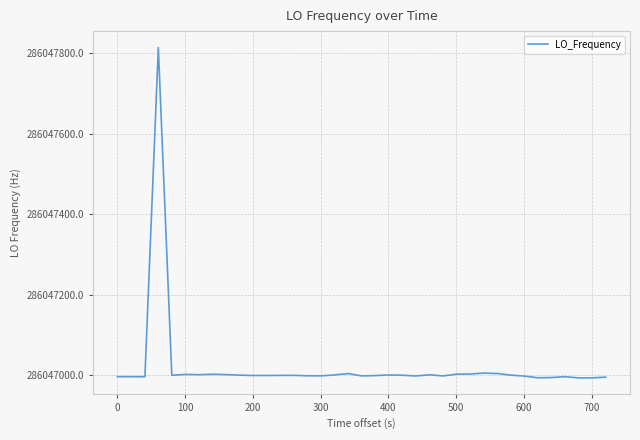

What is the maximum value shown in the chart?

286047813.9